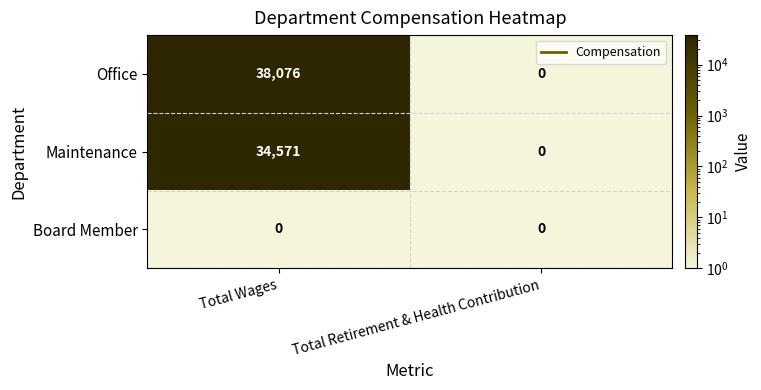

What is the sum of the Office values at Total Retirement & Health Contribution and Total Wages?

38076